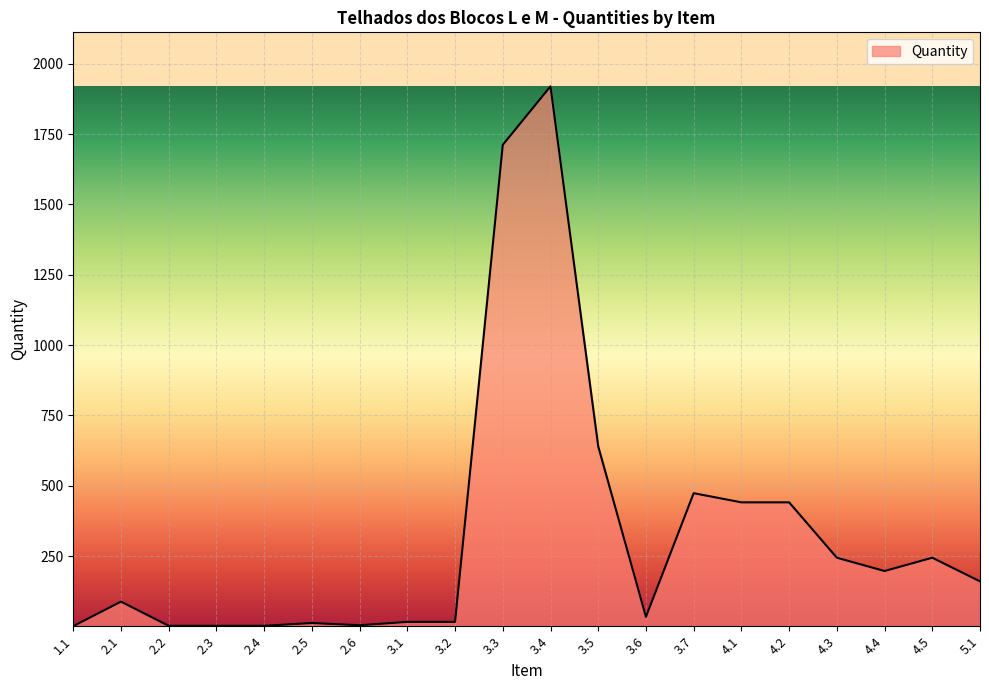

Is it true that the value at 2.1 is 88.0?

True